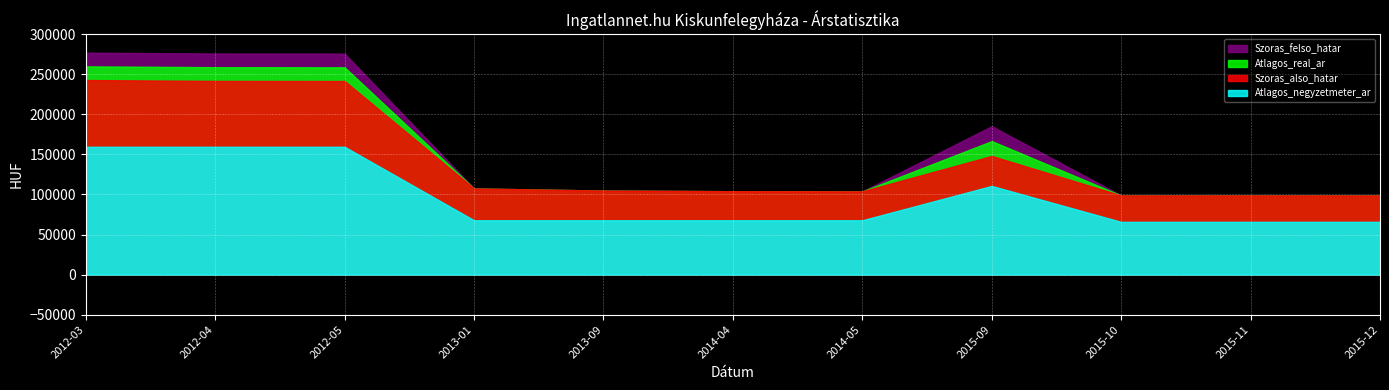

What is the minimum value shown in the chart?

65800